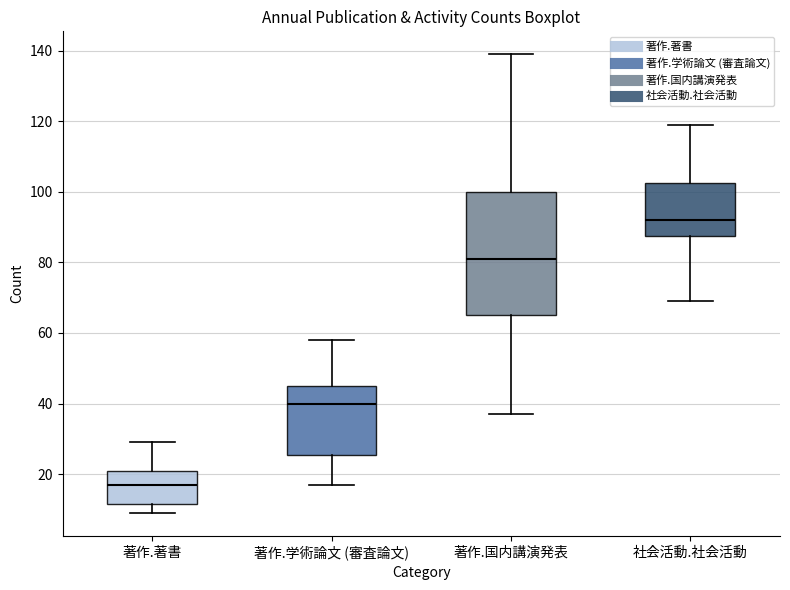

Which box is the tallest, from its lower edge to its upper edge?

著作.国内講演発表